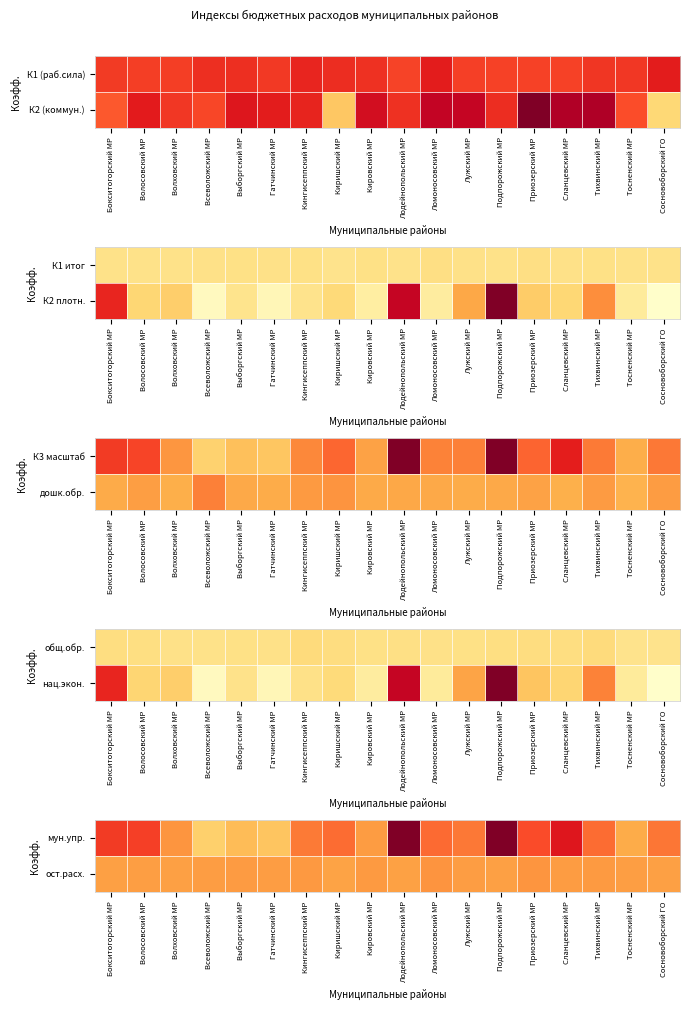

The value of ост.расх. at Бокситогорский МР is 1.3. True or false?

False